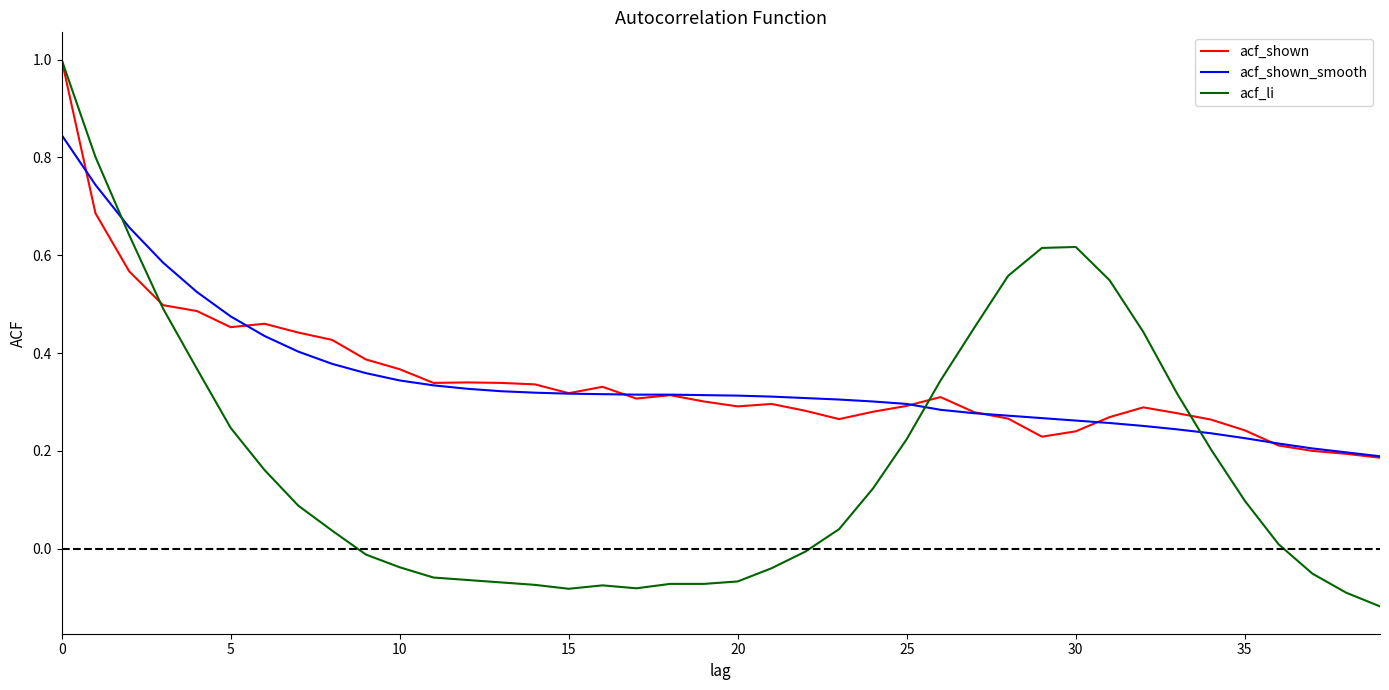

At how many categories does at least one series exceed 0?

40